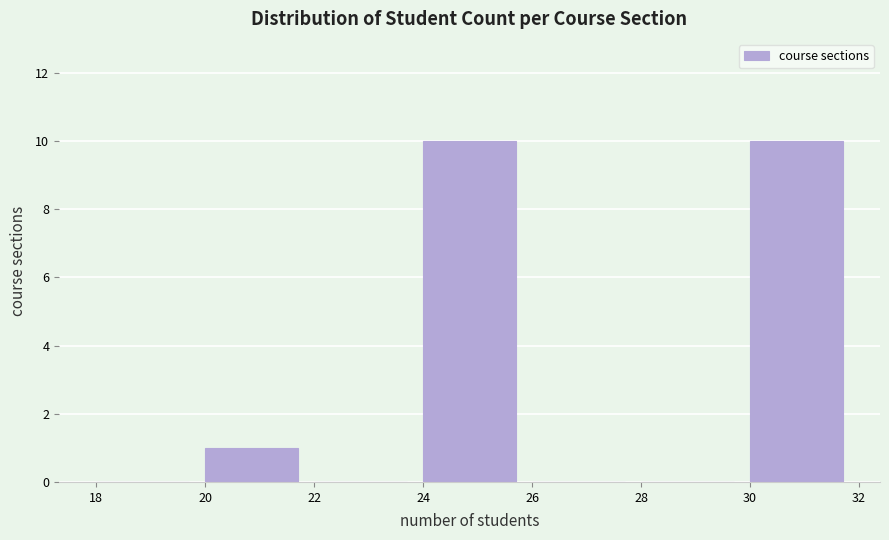

Reading left to right, list every bar in this chart as the range it spans on the x-axis followed by its height. The values are not printed on the chart, so give them approximately, as read against the axis.

18 to 20: 0
20 to 22: 1
22 to 24: 0
24 to 26: 10
26 to 28: 0
28 to 30: 0
30 to 32: 10